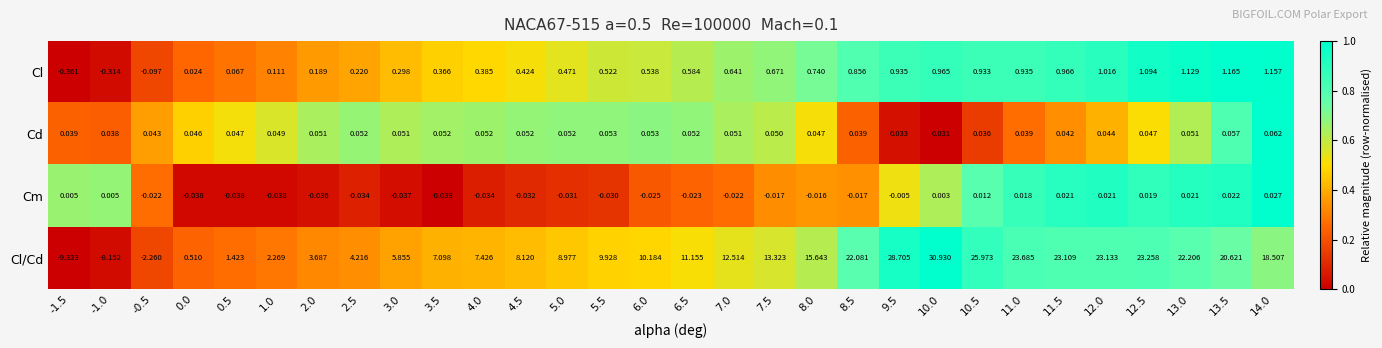

Between 7.0 and 10.5, which series saw the biggest shift?

Cl/Cd